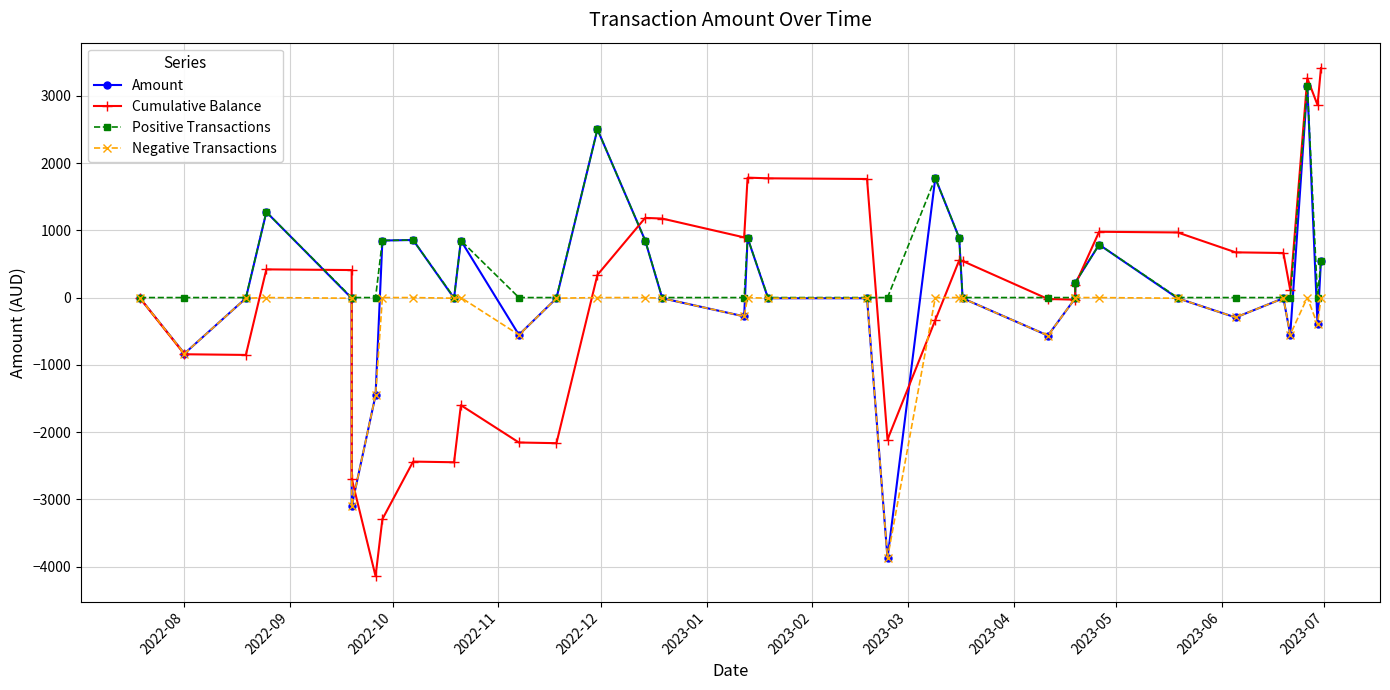

True or false: Cumulative Balance and Amount cross at least once.

True